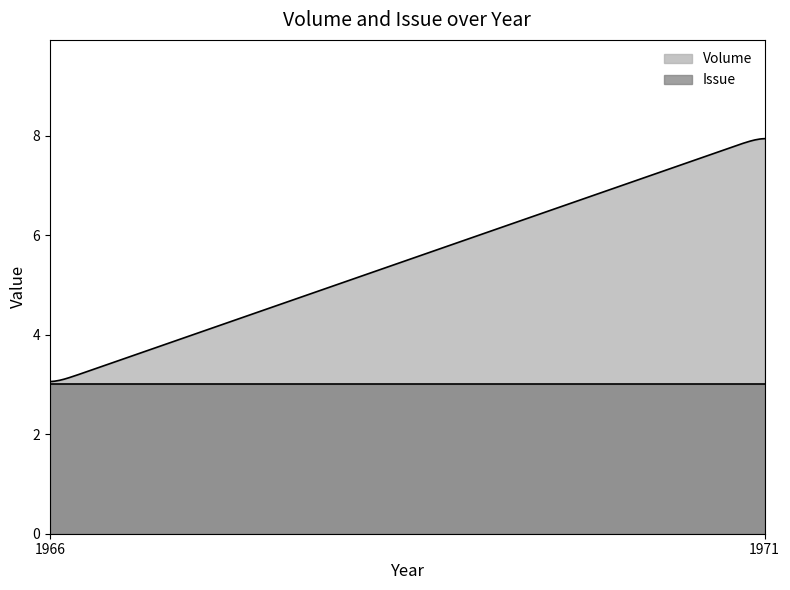

Does the chart have visible grid lines?

No